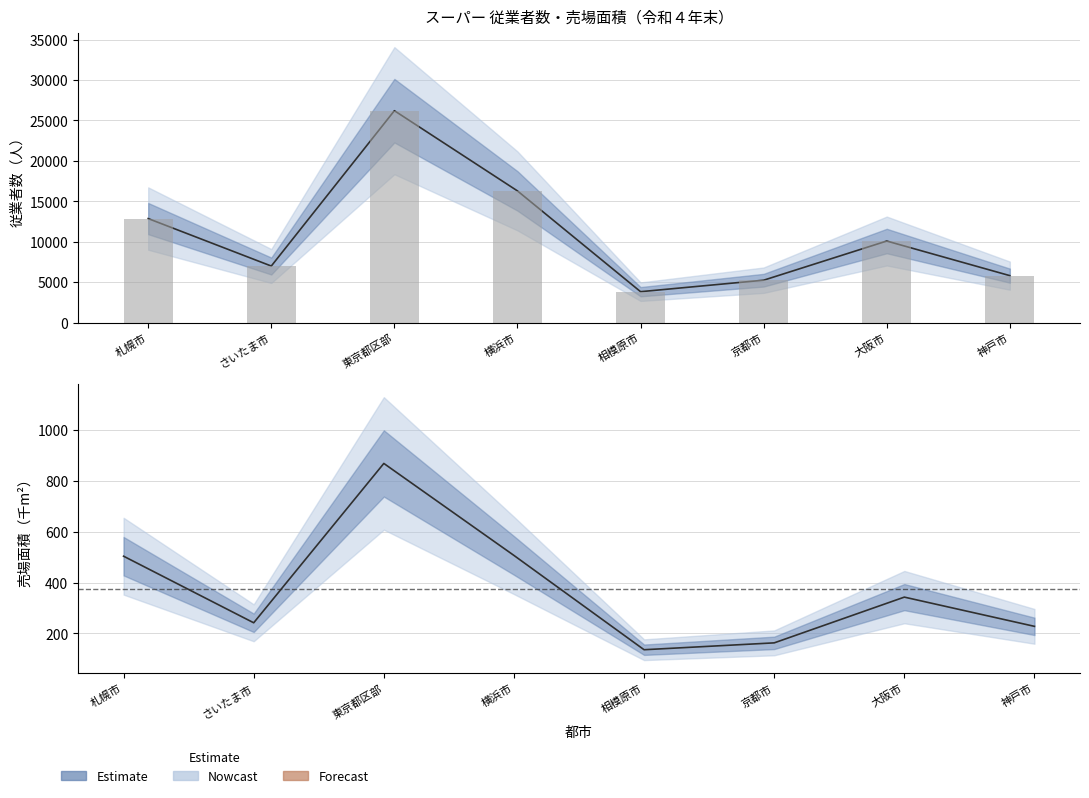

Which category has the highest value in the 売場面積 (centre) series?

東京都区部